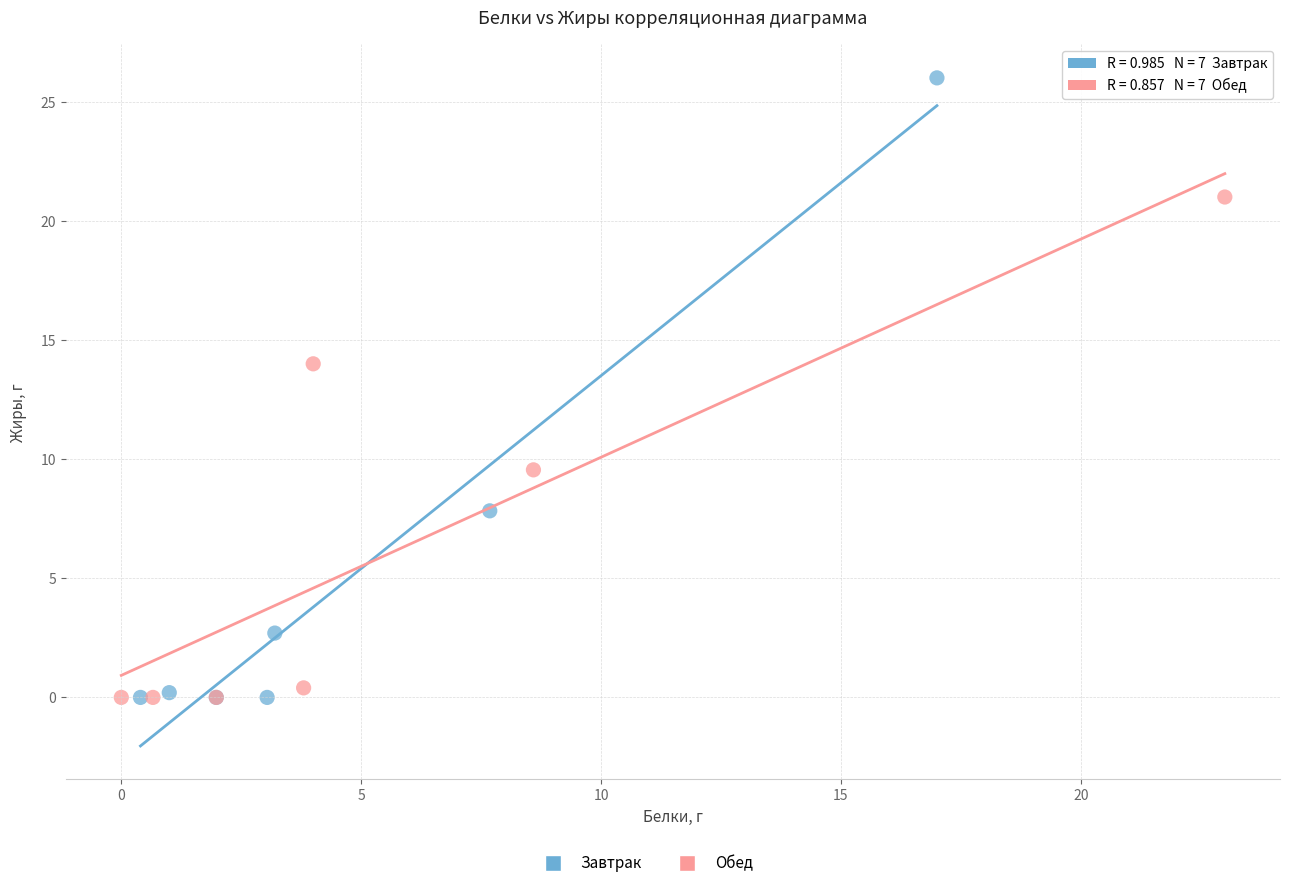

Which series has the largest Y range (max minus min)?

Завтрак